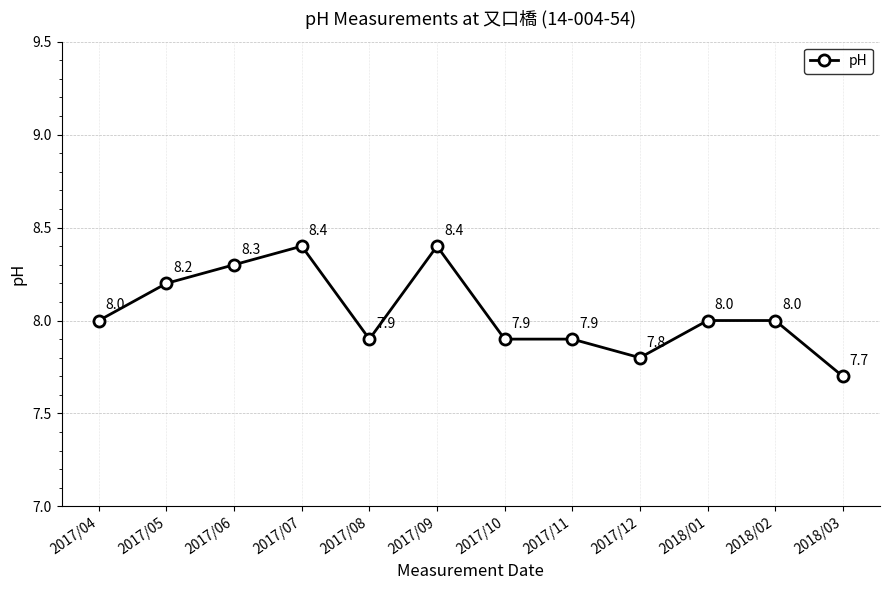

How many values are between 7 and 8?

8